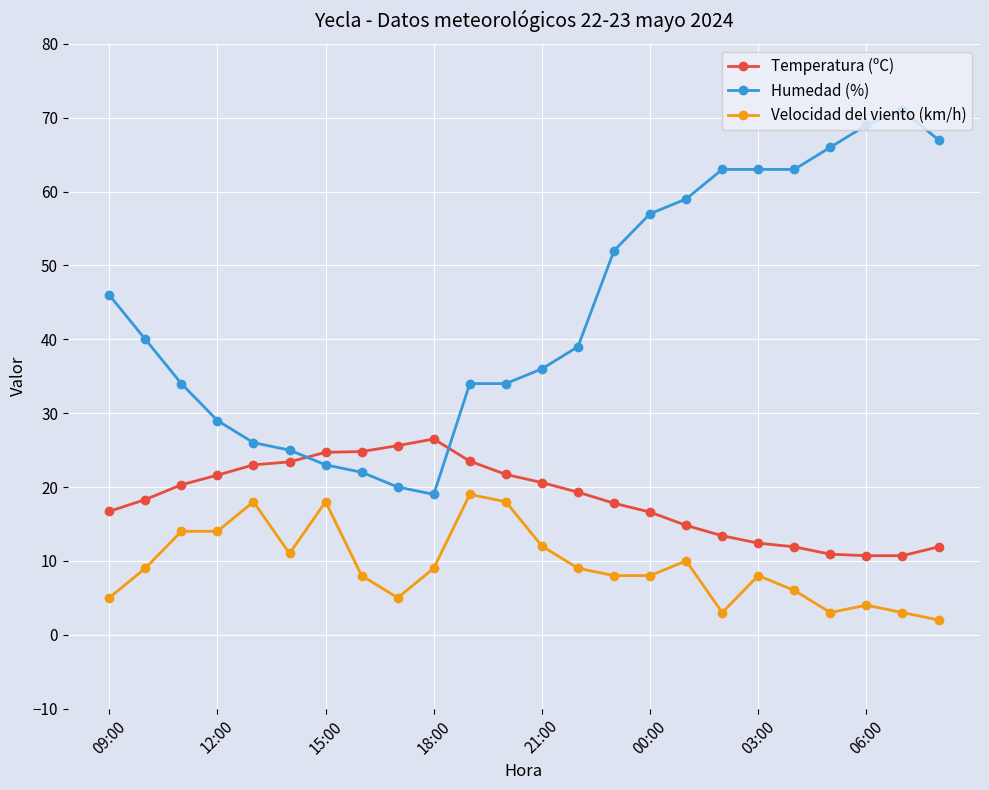

What is the minimum value shown in the chart?

2.0